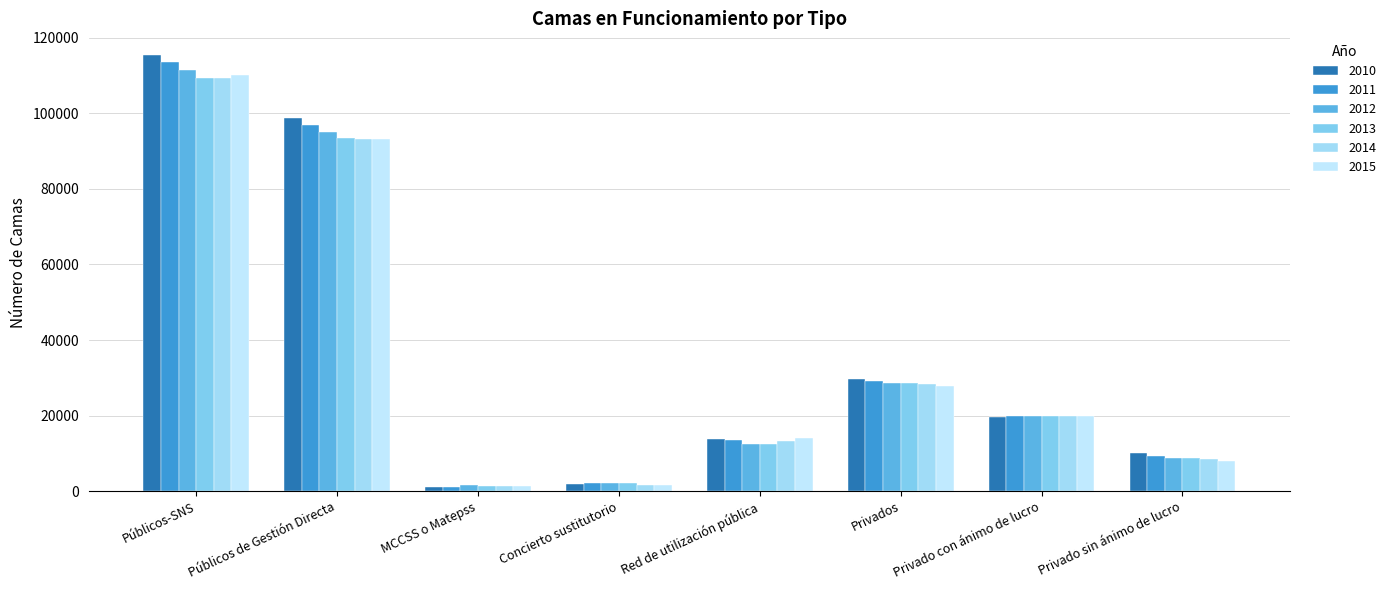

How many groups of bars are there?

8